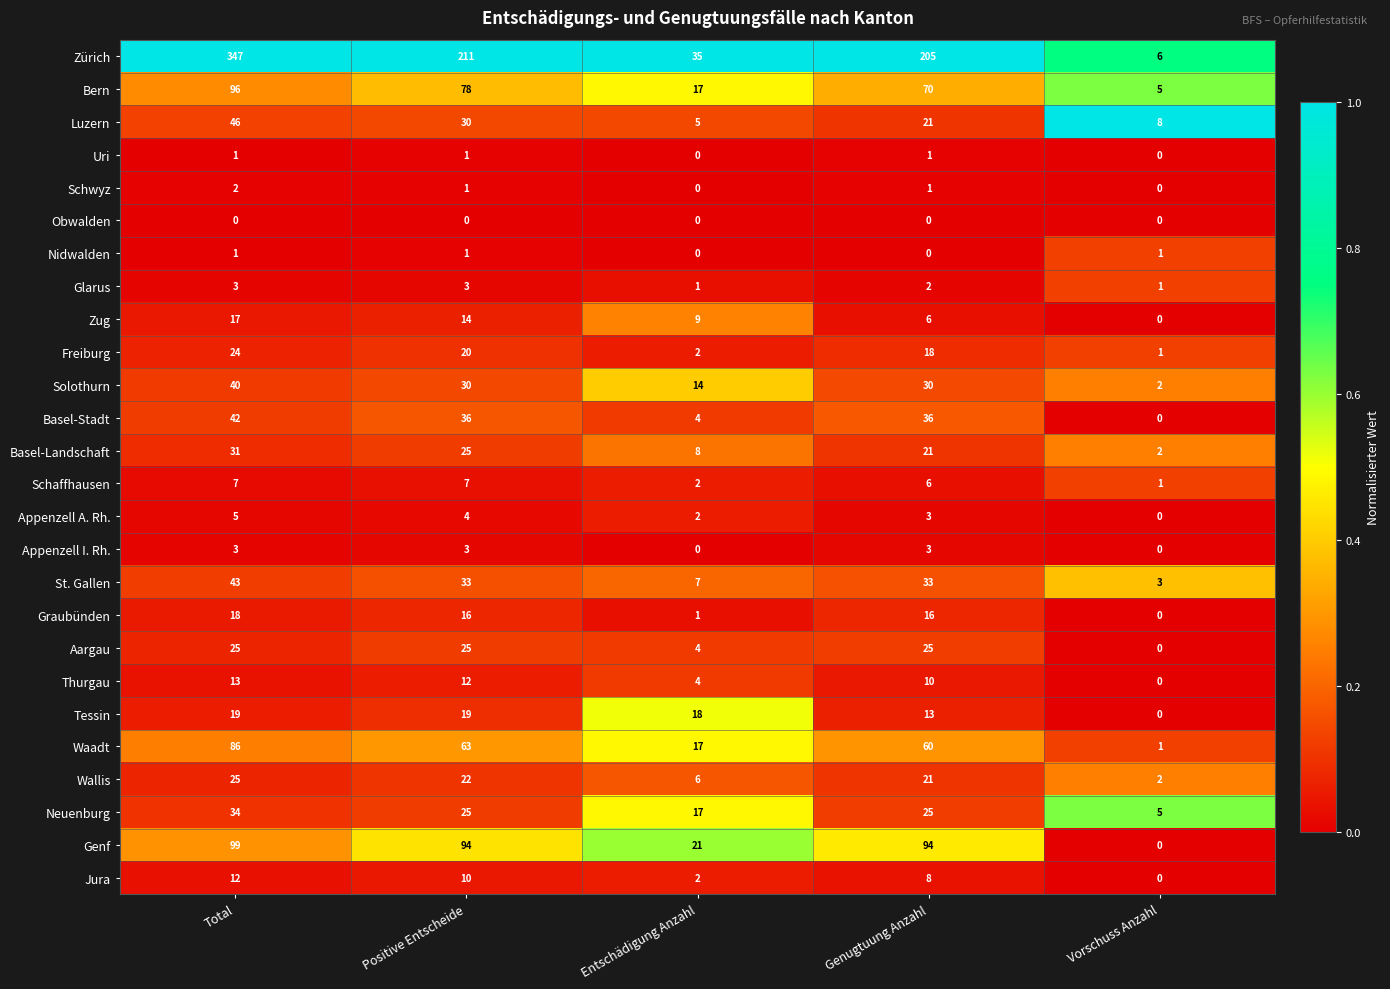

Which series has the largest range (max minus min)?

Zürich